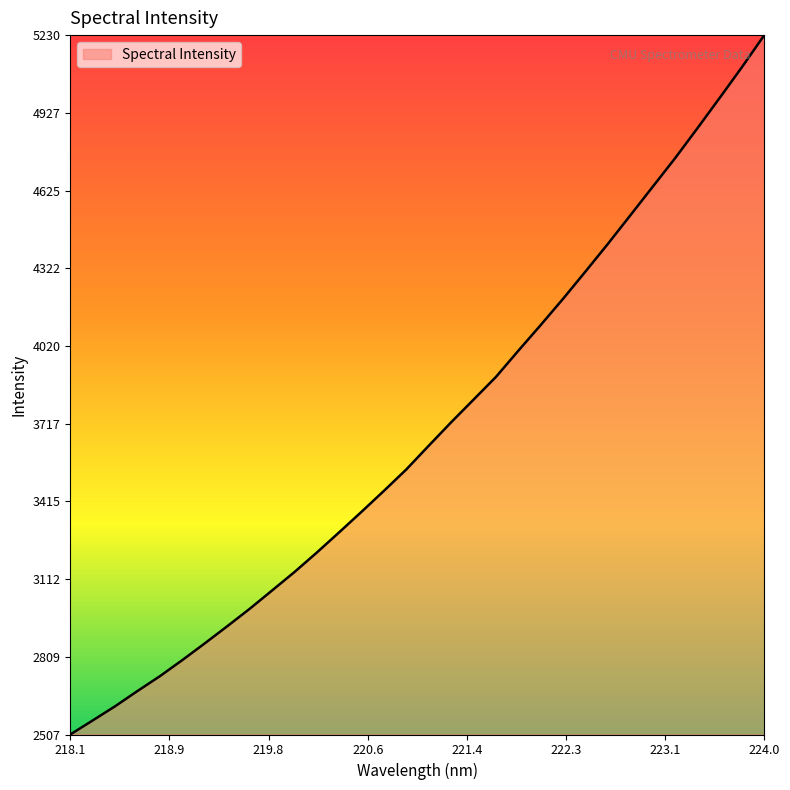

What is the maximum value shown in the chart?

5230.3